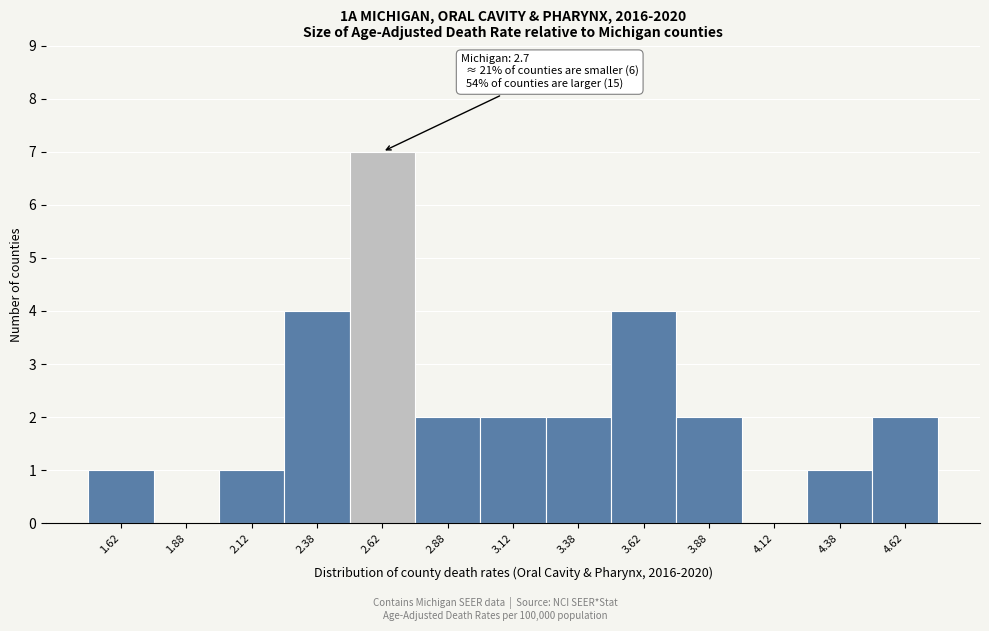

Which range on the x-axis has the tallest bar?

2.50 to 2.75